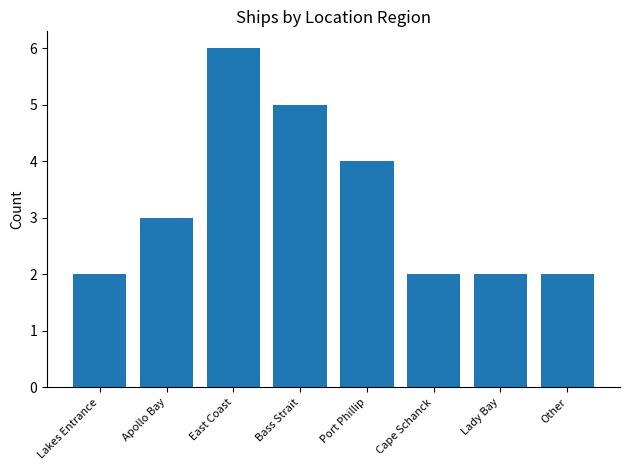

Reading left to right, list all the values displayed in this chart.

2	3	6	5	4	2	2	2